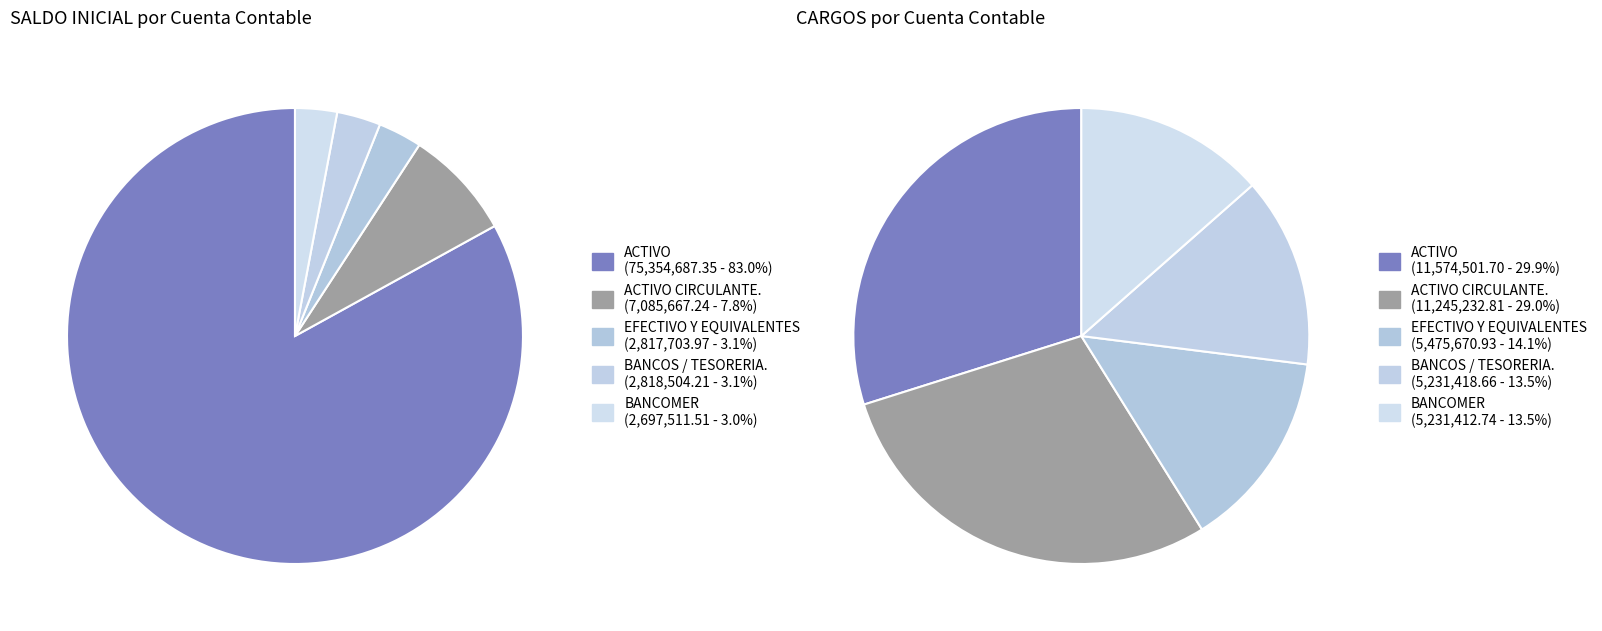

Which slice represents more than half of the pie?

ACTIVO